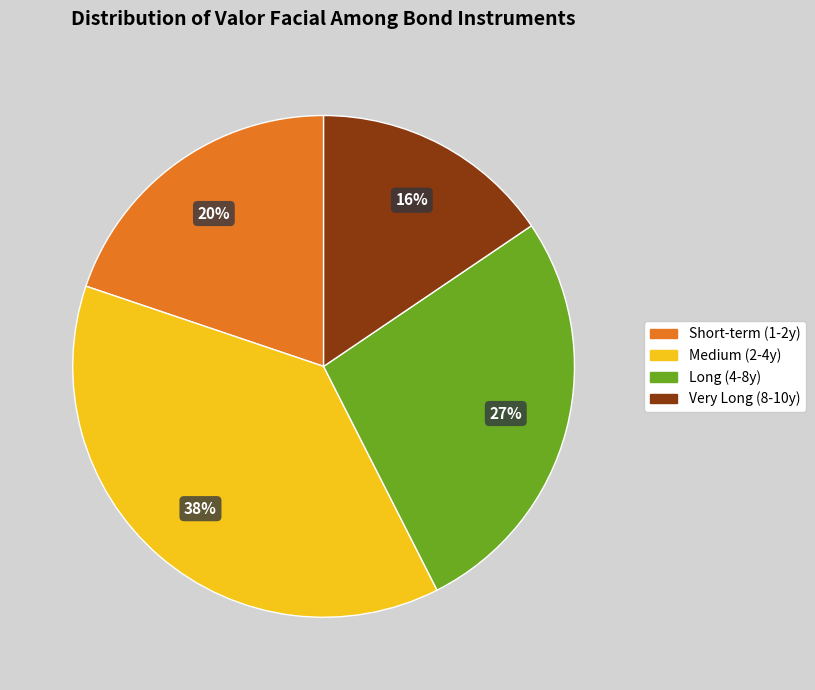

Between Long (4-8y) and Medium (2-4y), which is larger?

Medium (2-4y)